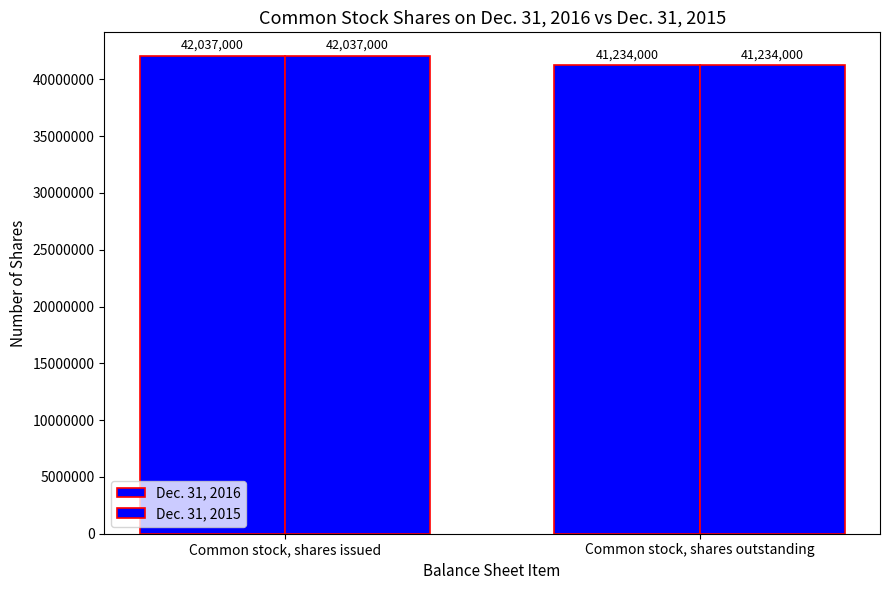

Where is Dec. 31, 2016 nearest to the value 41635500?

Common stock, shares issued